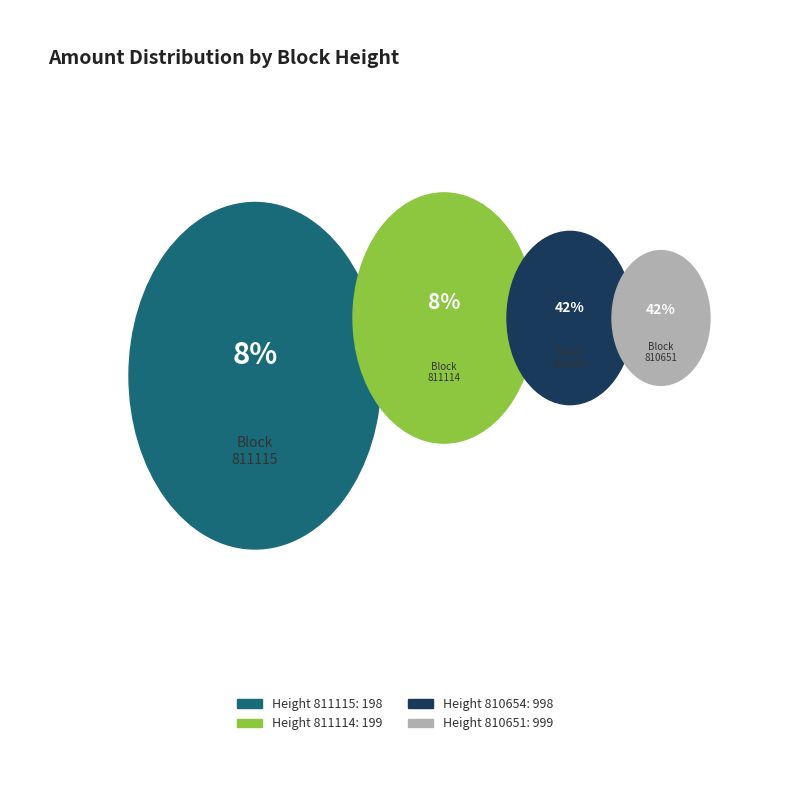

To the nearest percent, what is the difference between the largest and smallest slice percentages?

33%